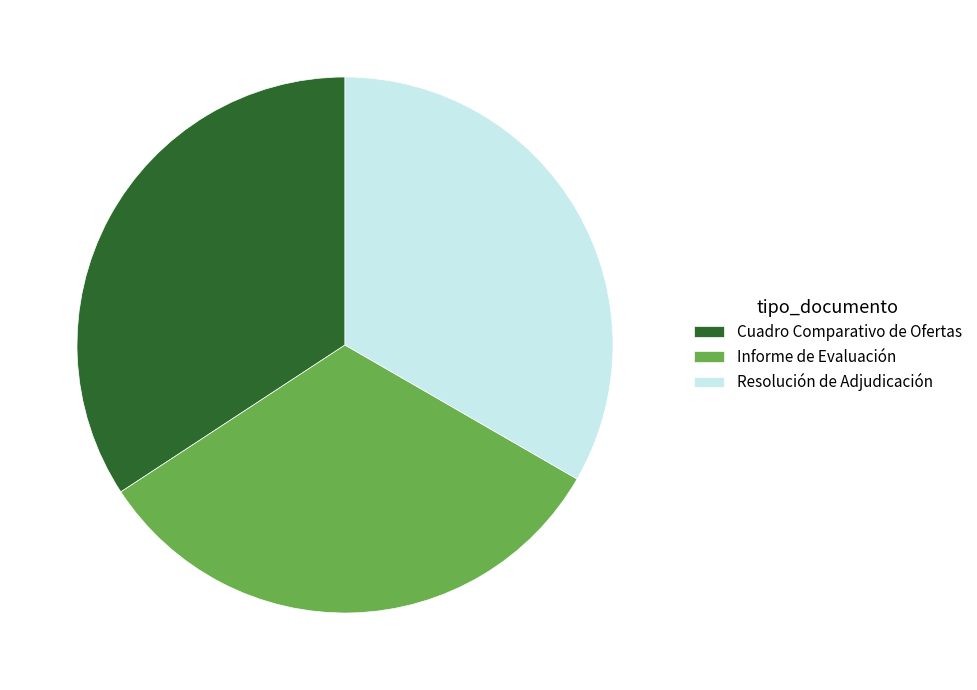

Is it true that Resolución de Adjudicación is 33% of the pie?

True